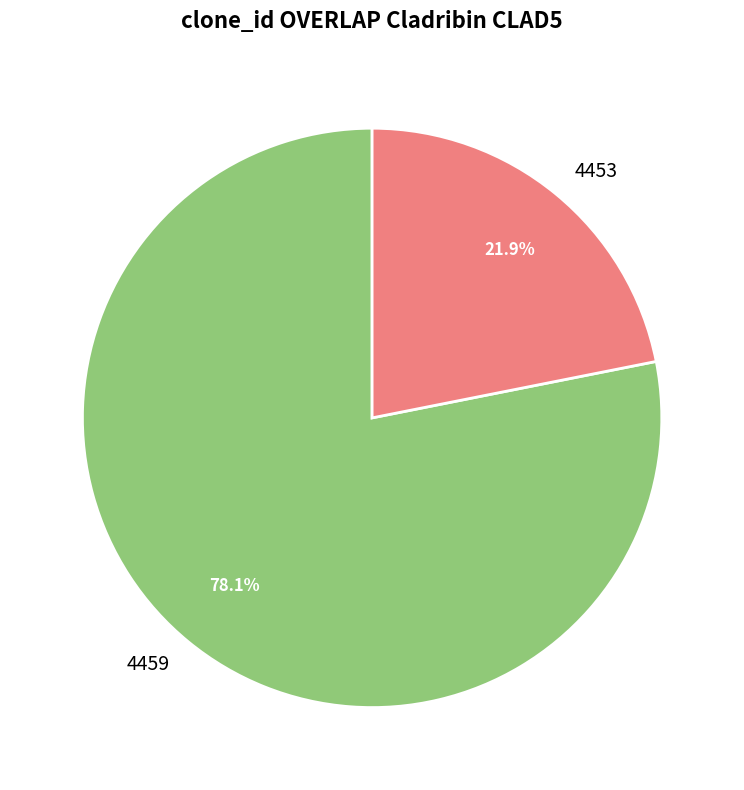

Does 4459 represent more than half of the total?

Yes